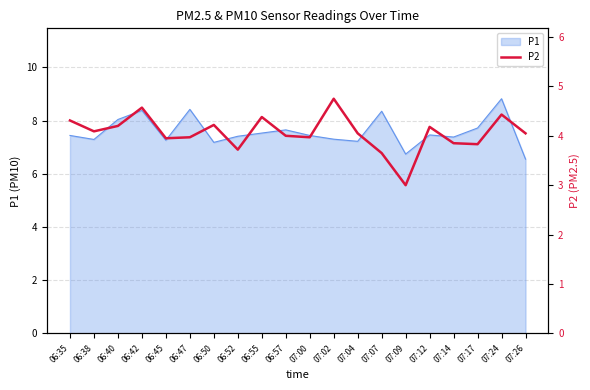

Where does the data first go above 4?

06:35